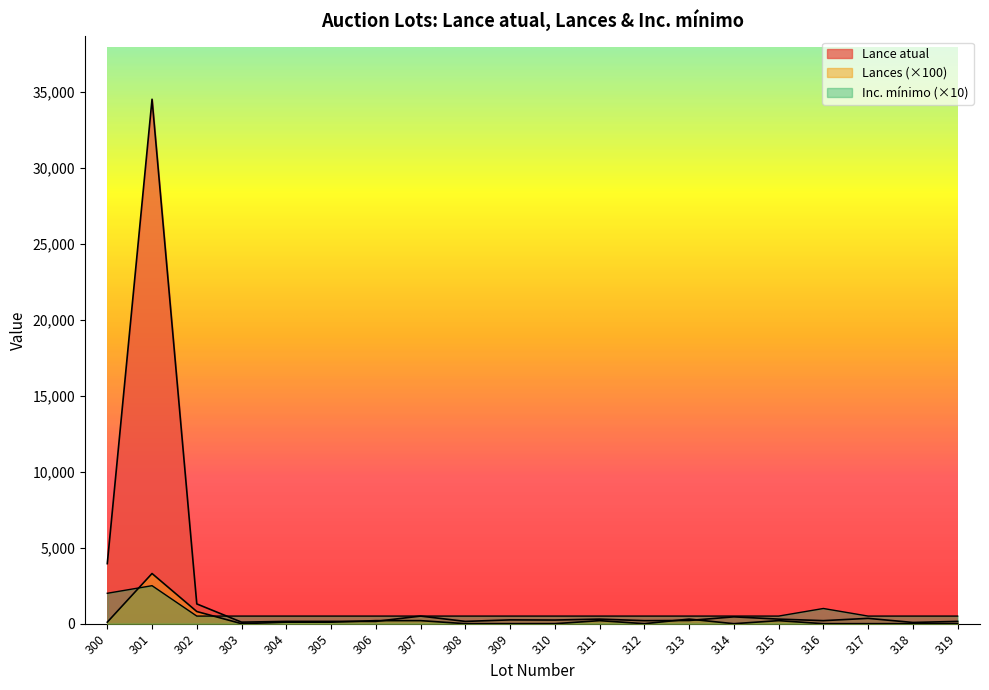

What is the sum of the Lances values at 311 and 314?

200